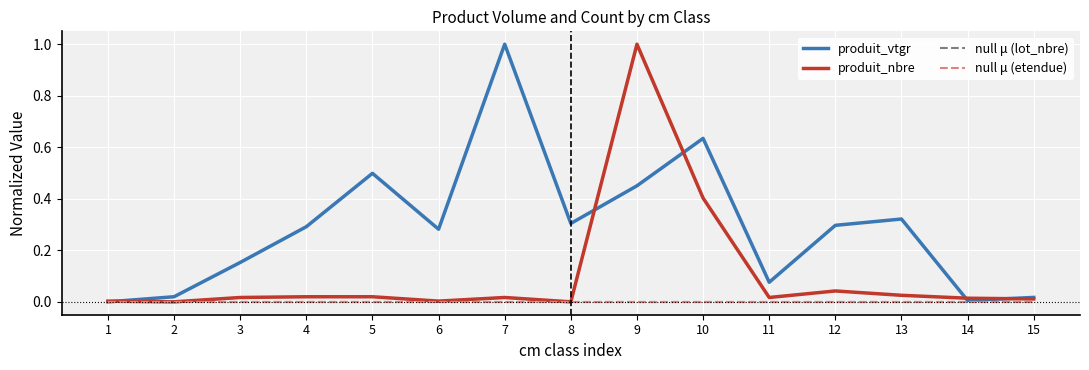

Which series has the widest spread of values?

produit_vtgr